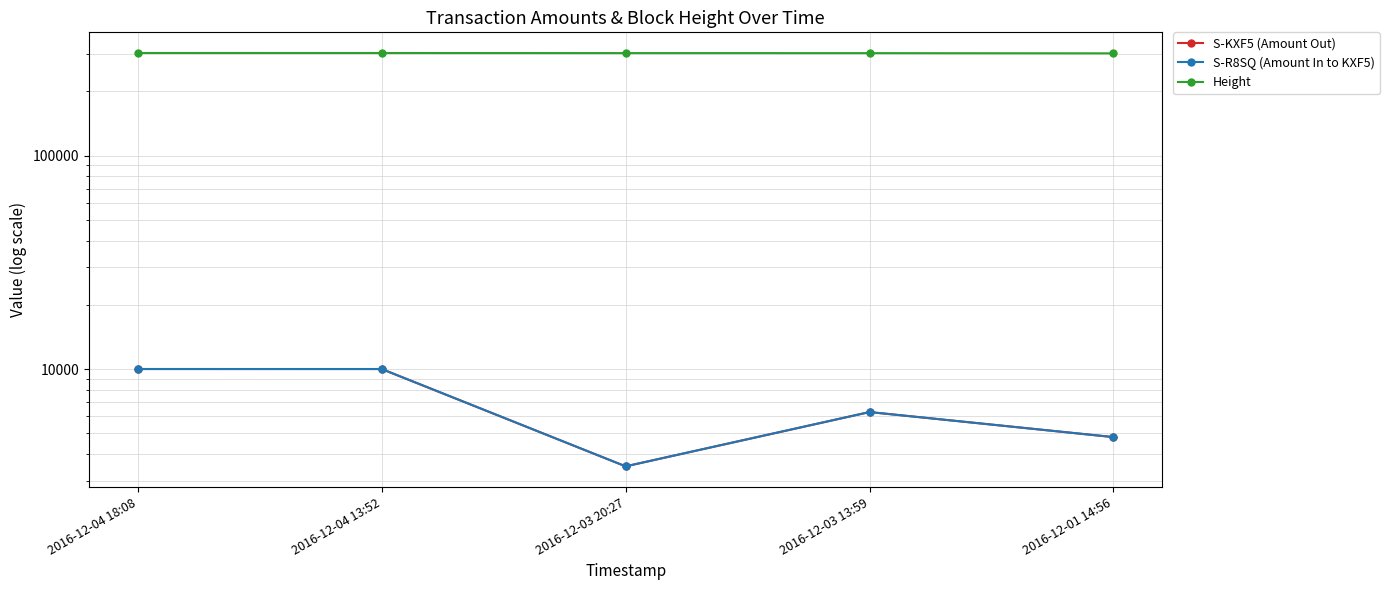

At which category does S-KXF5 (Amount Out) reach its first local peak?

2016-12-03 13:59